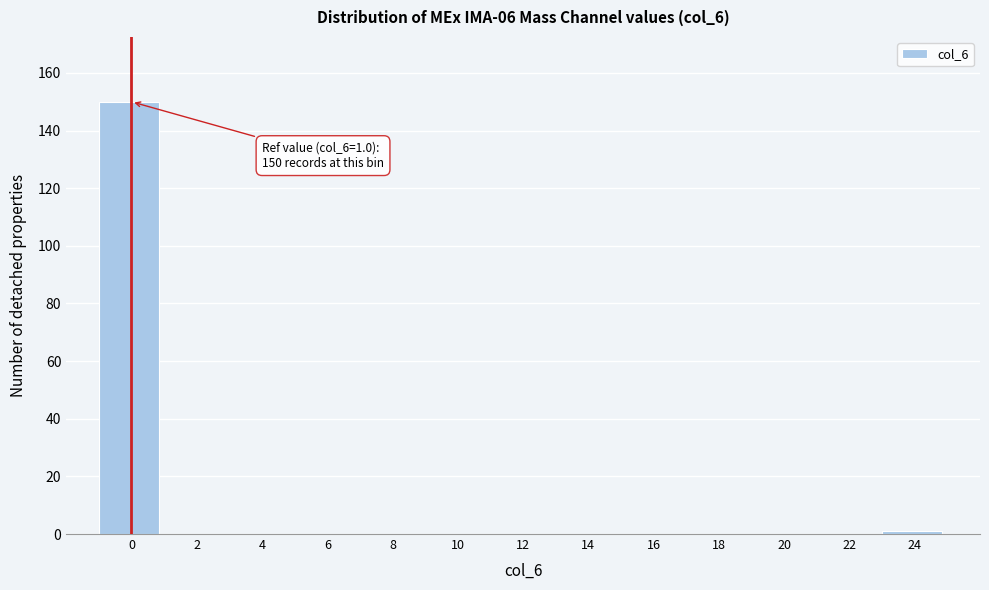

Reading left to right, extract all data points from this chart.

0=150	2=0	4=0	6=0	8=0	10=0	12=0	14=0	16=0	18=0	20=0	22=0	24=1